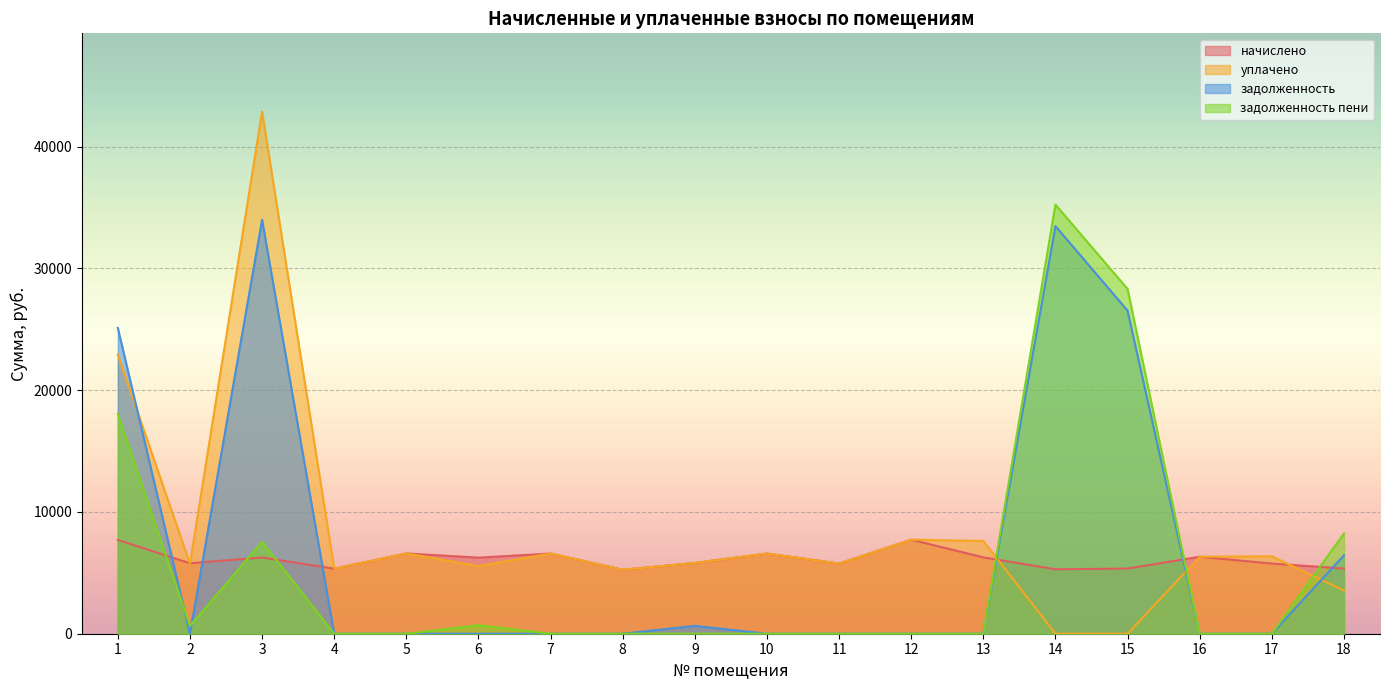

How many lines are shown in the chart?

4